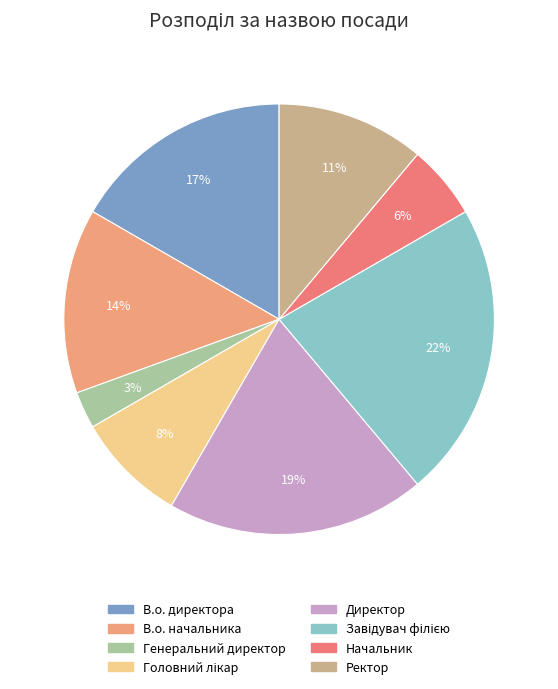

Which has a higher value, Генеральний директор or Завідувач філією?

Завідувач філією